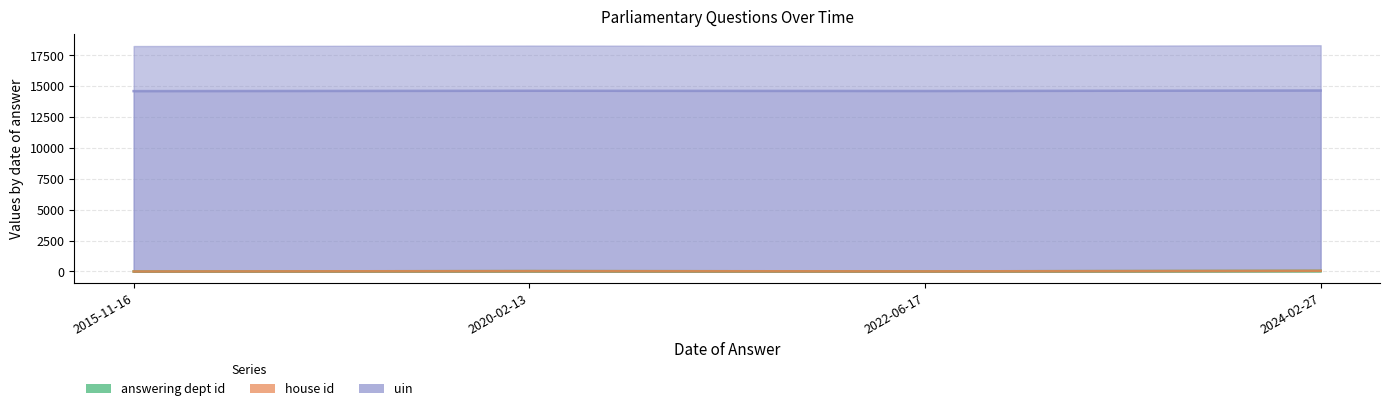

Reading left to right, transcribe all the data shown in this chart.

answering dept id: 2015-11-16=1	2020-02-13=31	2022-06-17=11	2024-02-27=53
house id: 2015-11-16=2	2020-02-13=32	2022-06-17=12	2024-02-27=54
uin: 2015-11-16=14609	2020-02-13=14639	2022-06-17=14619	2024-02-27=14661